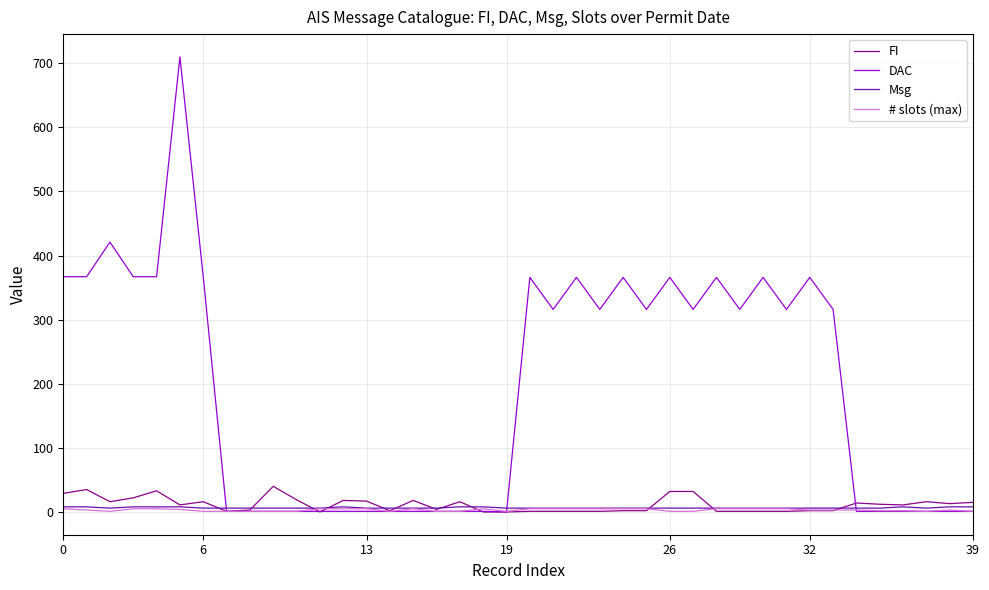

After their last crossing, which series has the higher values: Msg or FI?

FI